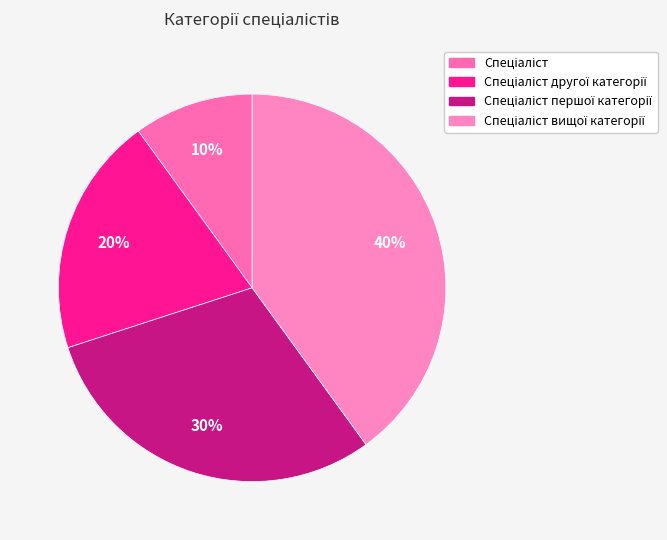

How many slices are in this pie chart?

4